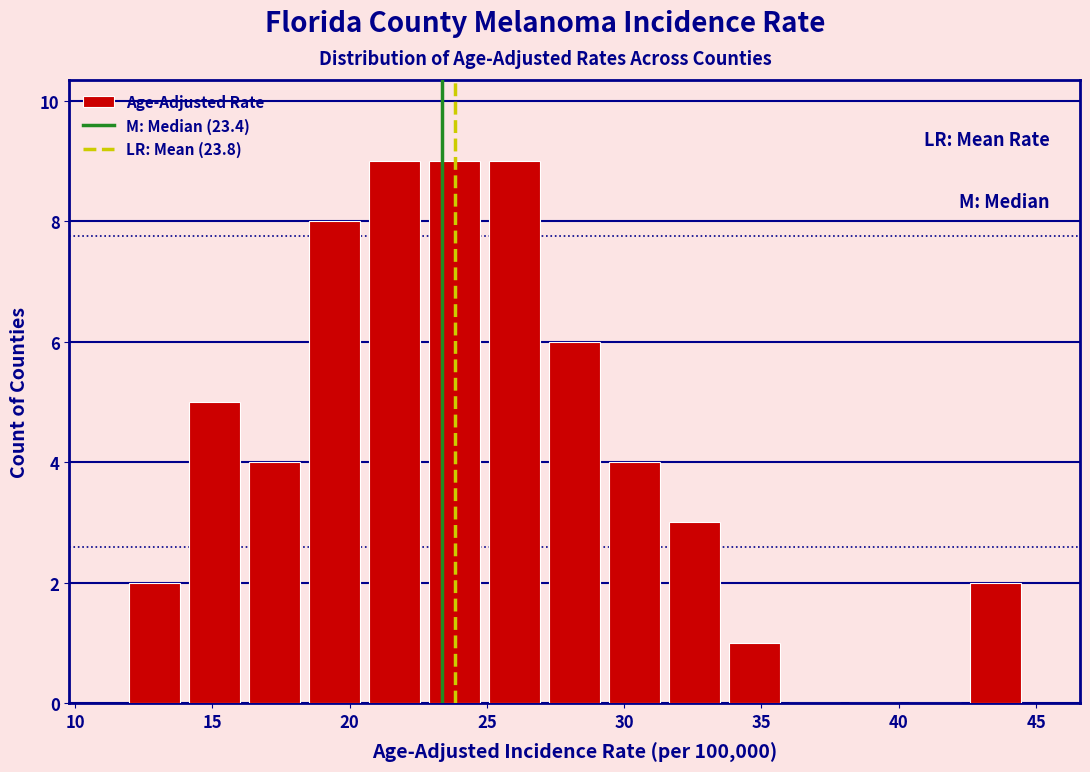

What is the height of the bar covering 42.5 to 44.5 on the x-axis? Neither the bar edges nor the heights are printed on the chart, so give them approximately, as read against the axes.

2